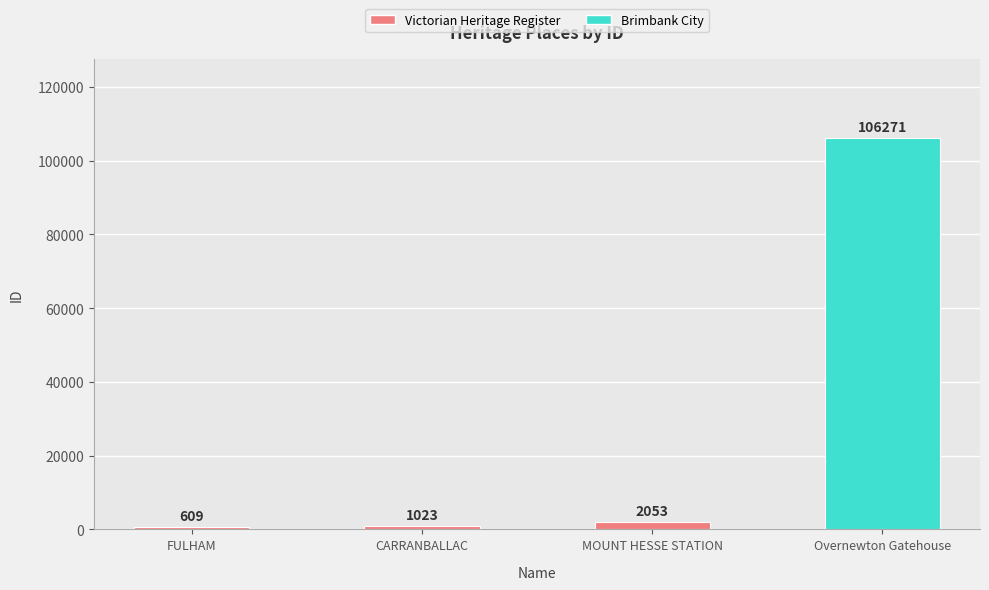

Which label corresponds to the smallest value in the chart?

FULHAM